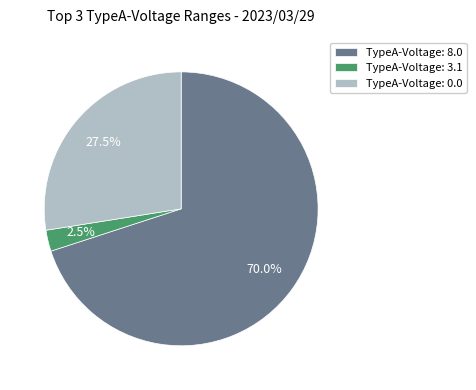

Count the number of slices in the pie.

3